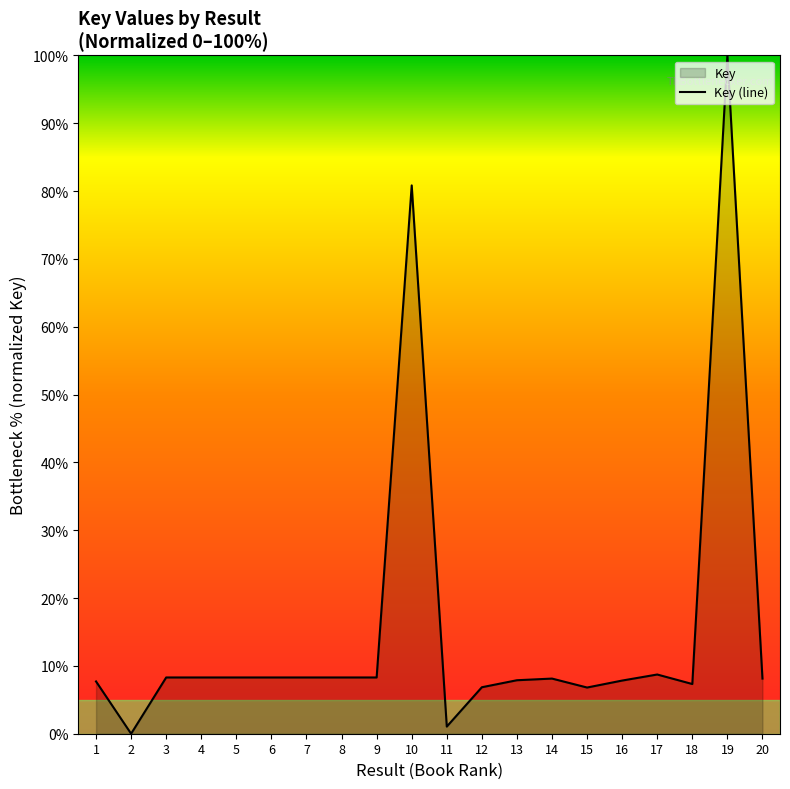

True or false: the data has more than 1 interior local peaks.

True